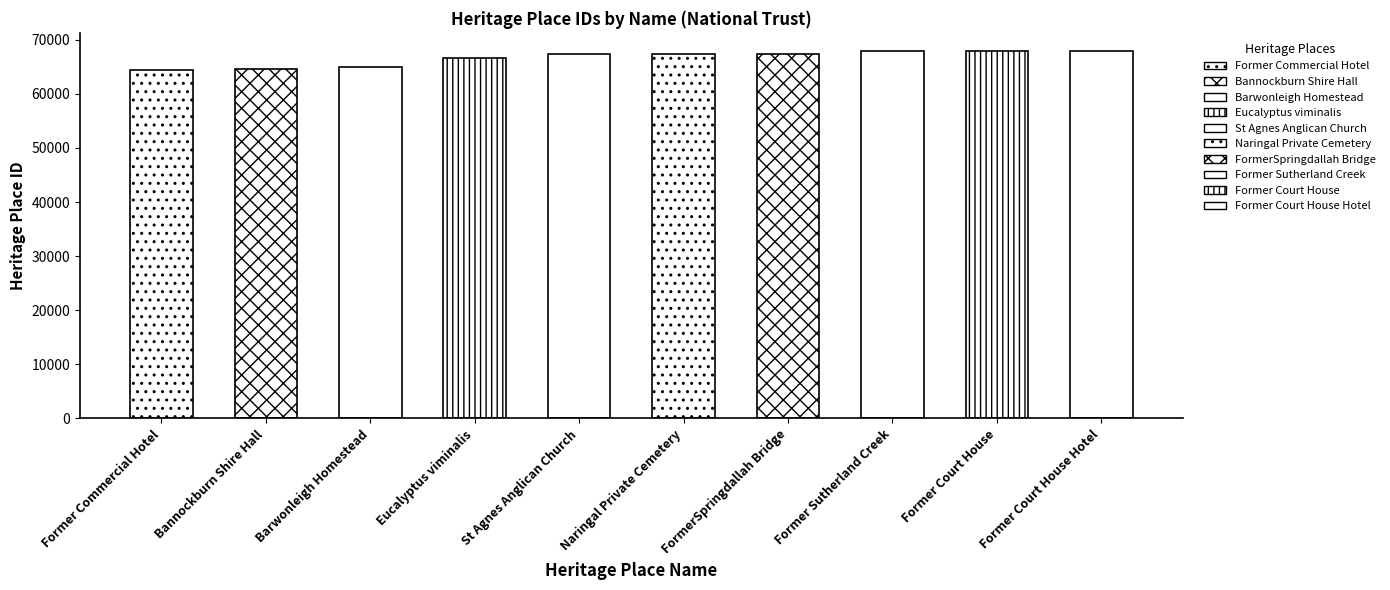

Is it true that the value at Lock-Up Police Station is 21782?

False